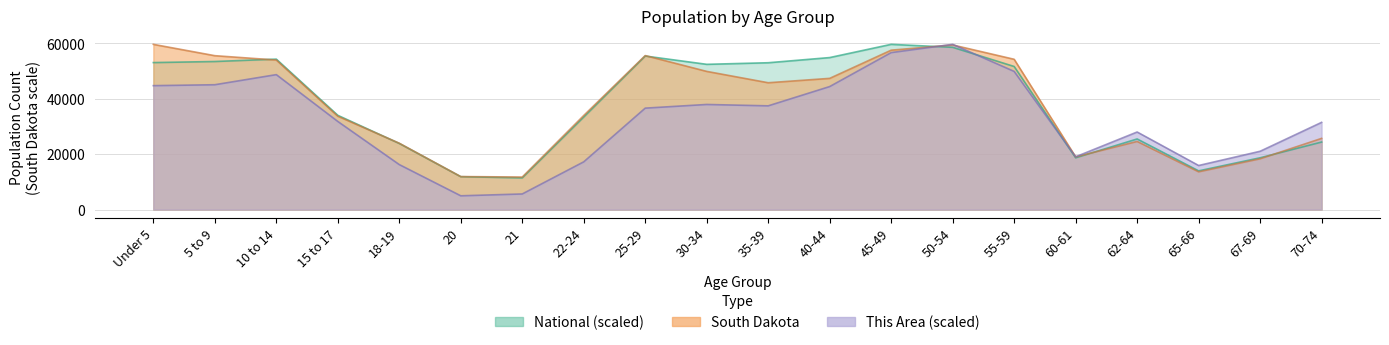

How many data points in This Area are less than 36600?

10